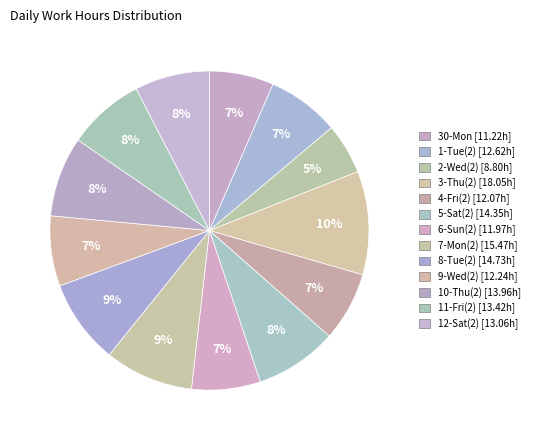

Combined, do 30-Mon and 3-Thu(2) account for over 50%?

No